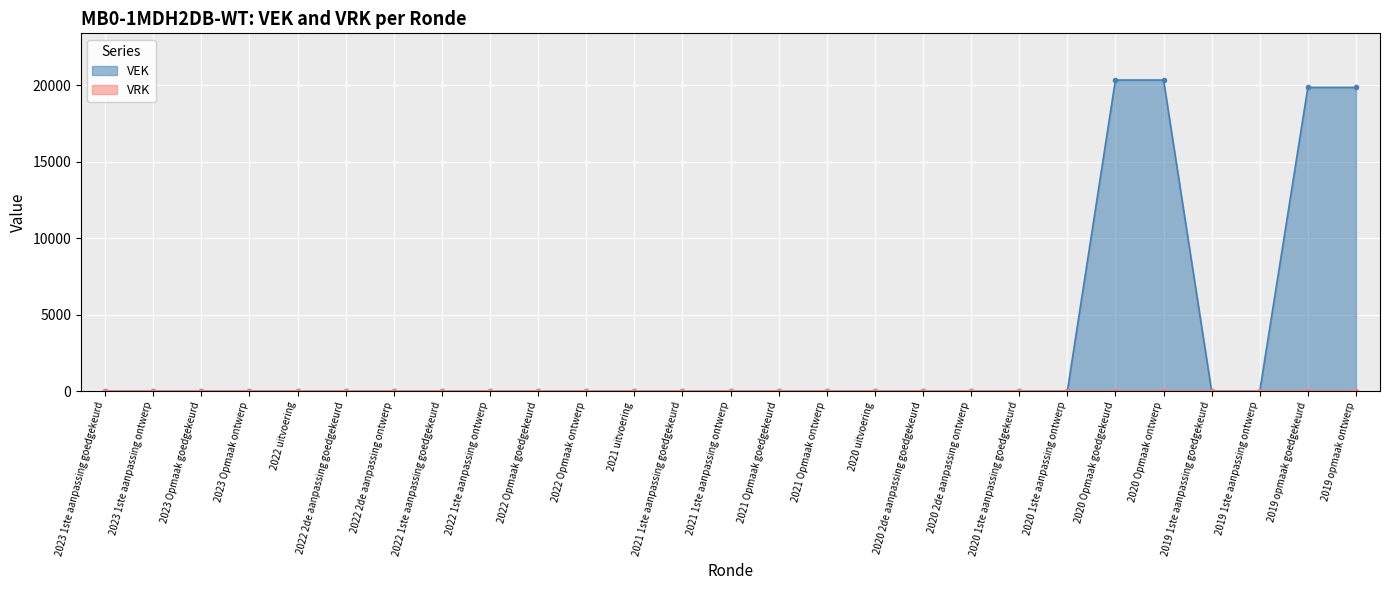

How many data points does each series have?

27